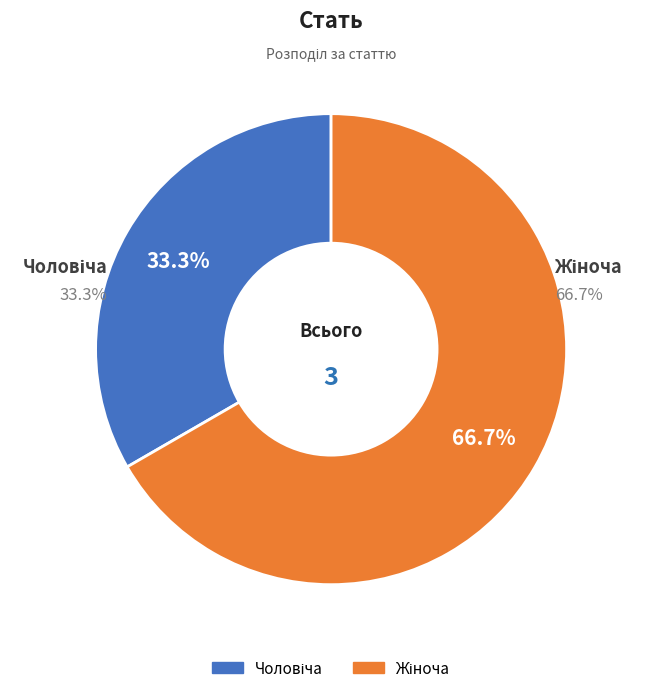

How much of the chart is everything except Чоловіча?

66.7%